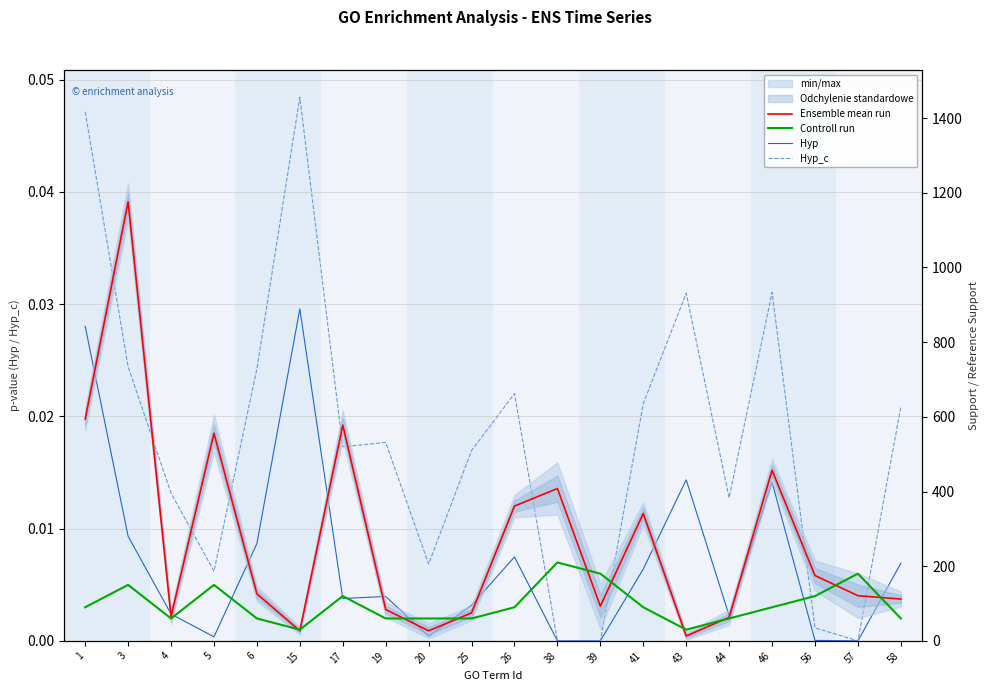

True or false: Hyp has a value of 0.0 at 26.

False